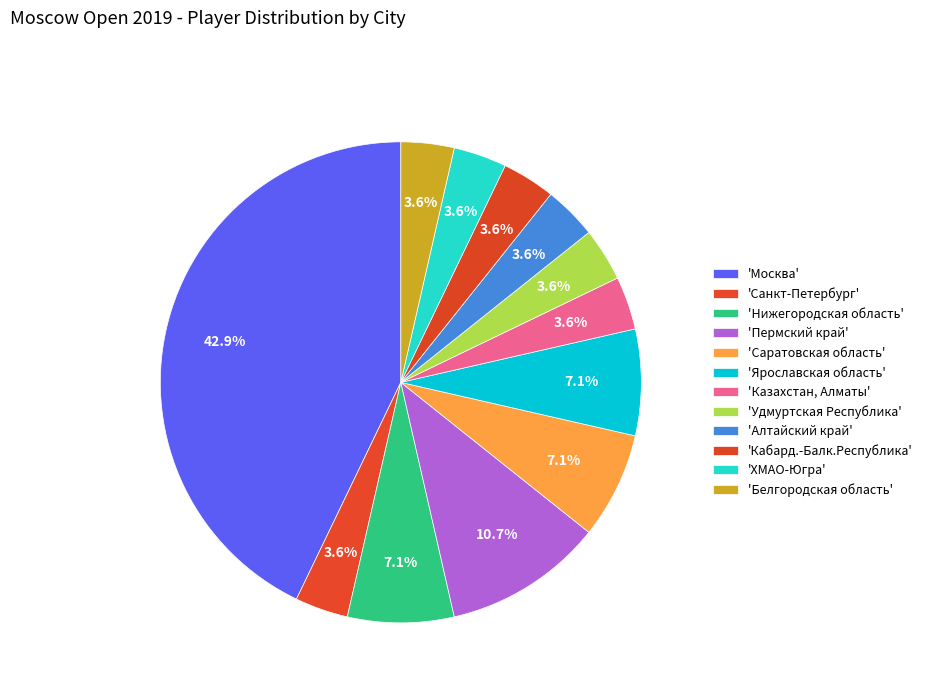

How many slices are in this pie chart?

12